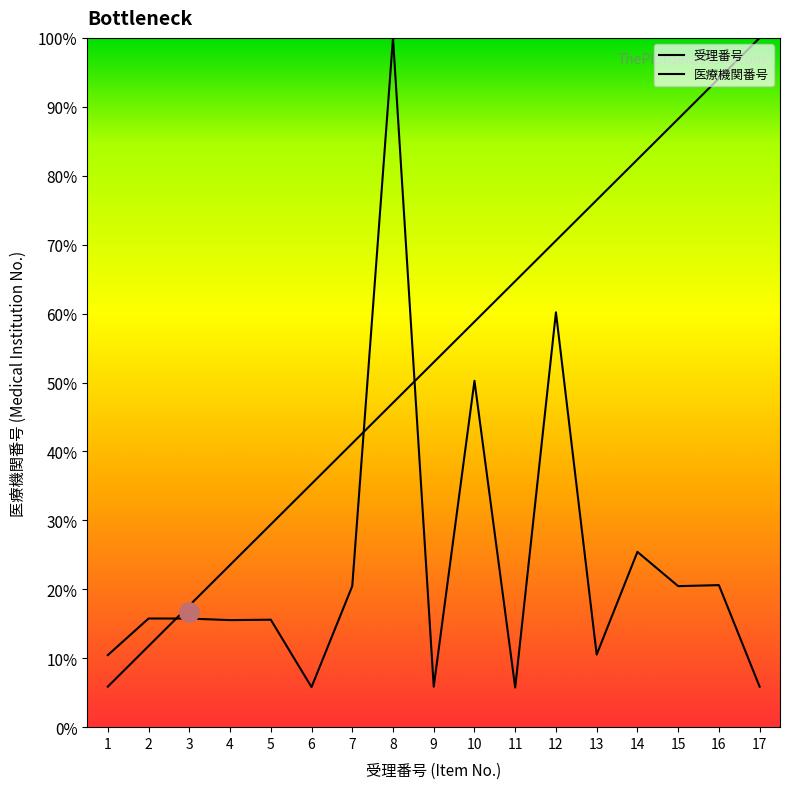

Does the chart have visible grid lines?

No